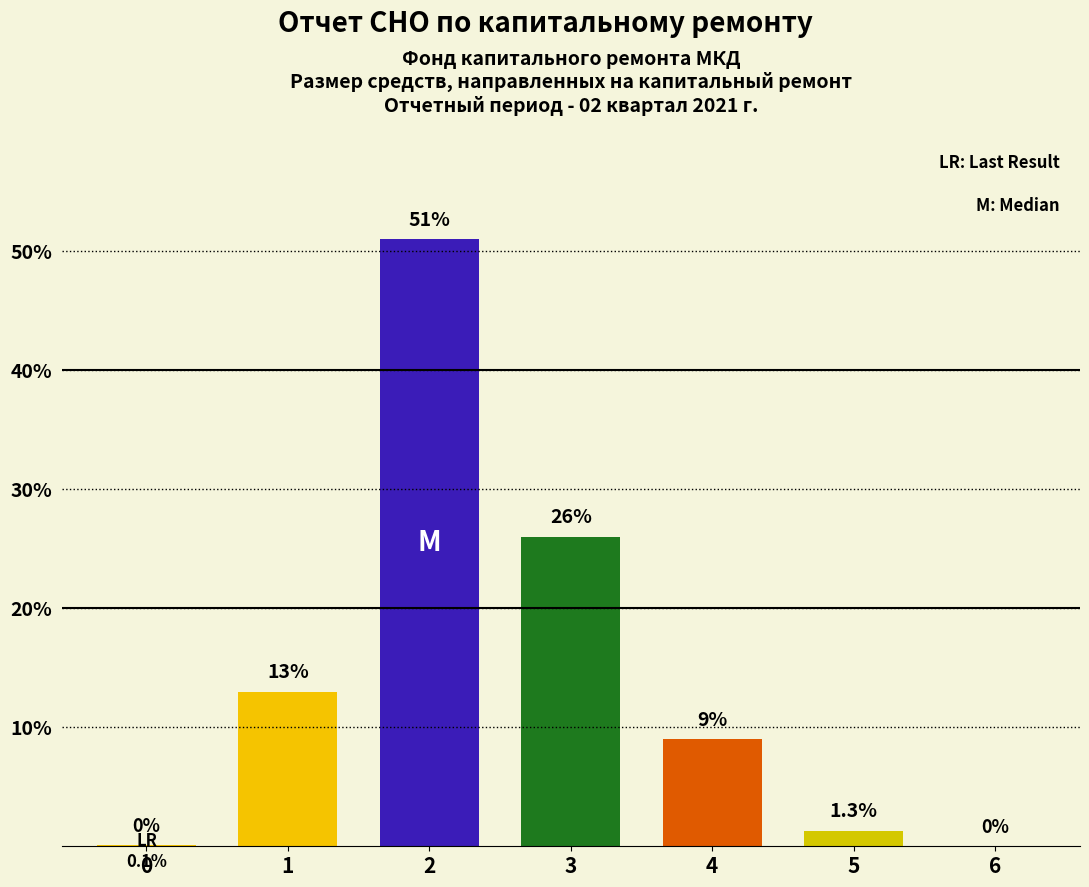

What is the ratio of the value at 1 to the value at 4?

1.4